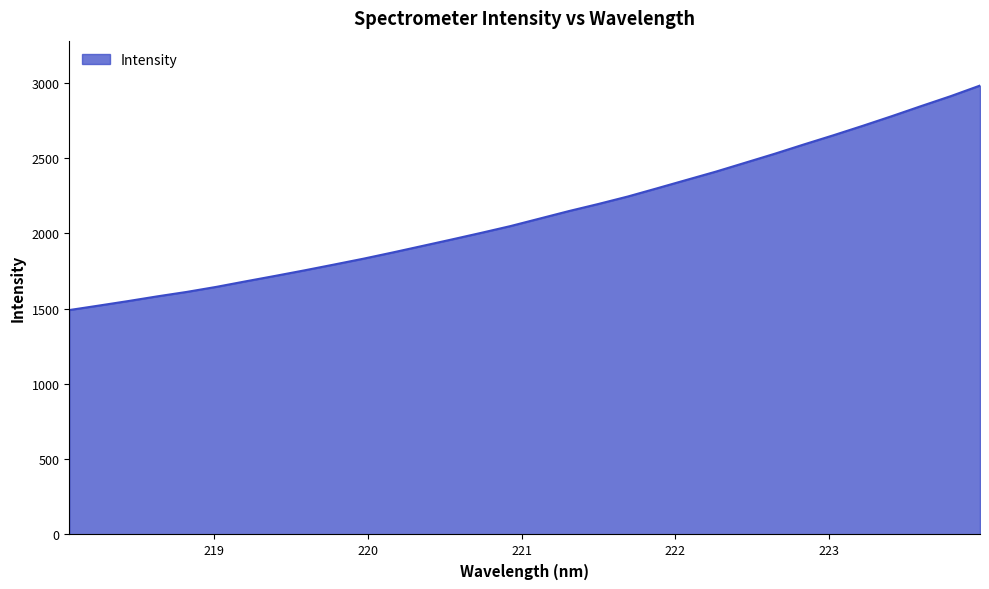

What is the difference between the maximum and minimum values?

1490.4